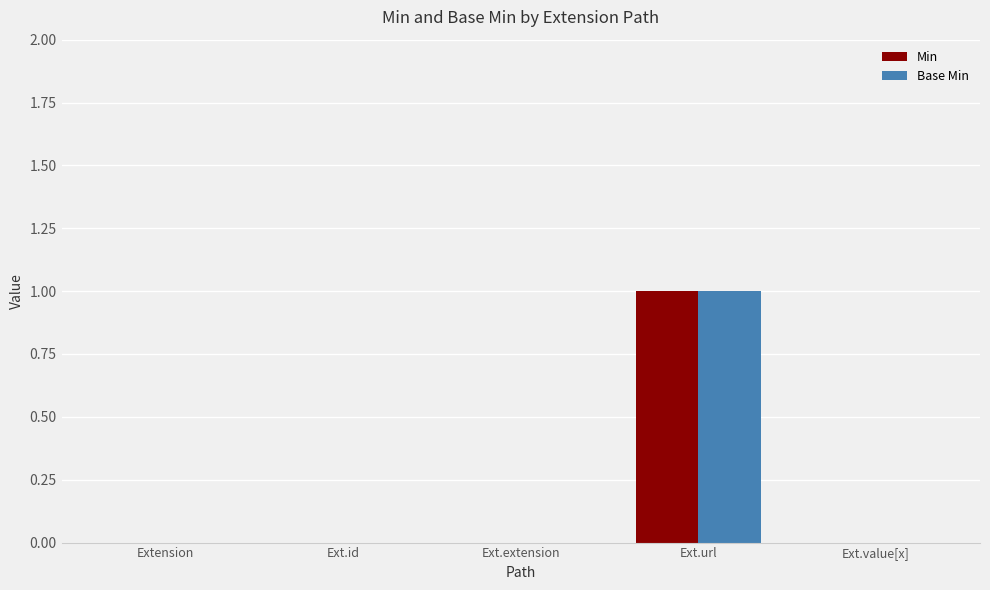

Which category has the highest value in the Base Min series?

Ext.url